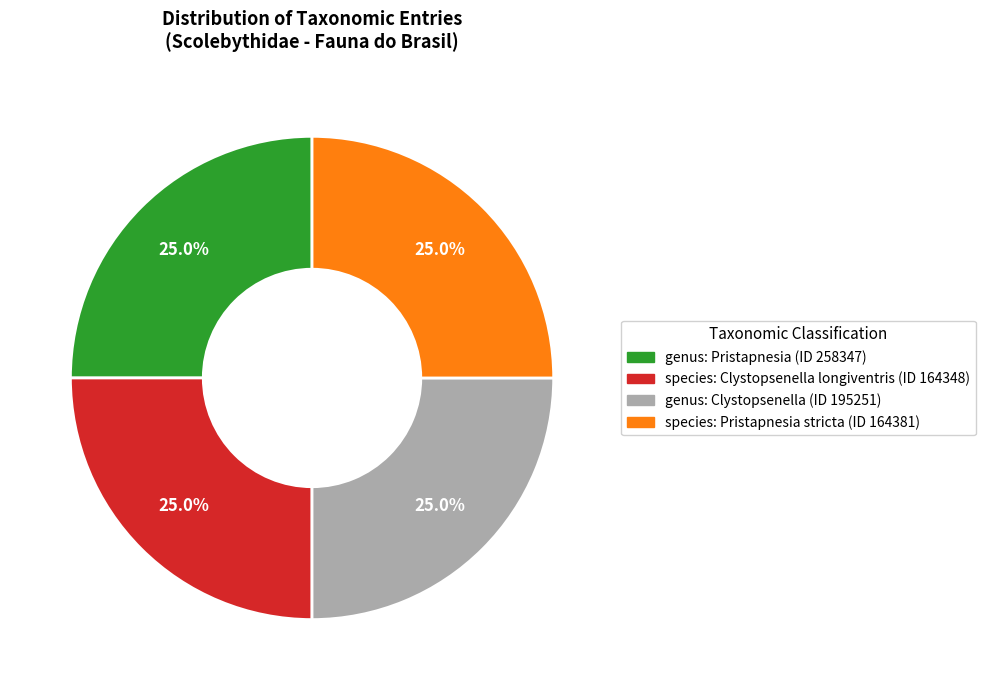

Approximately how many times larger is the value at species: Clystopsenella longiventris (ID 164348) compared to genus: Clystopsenella (ID 195251)?

1.0